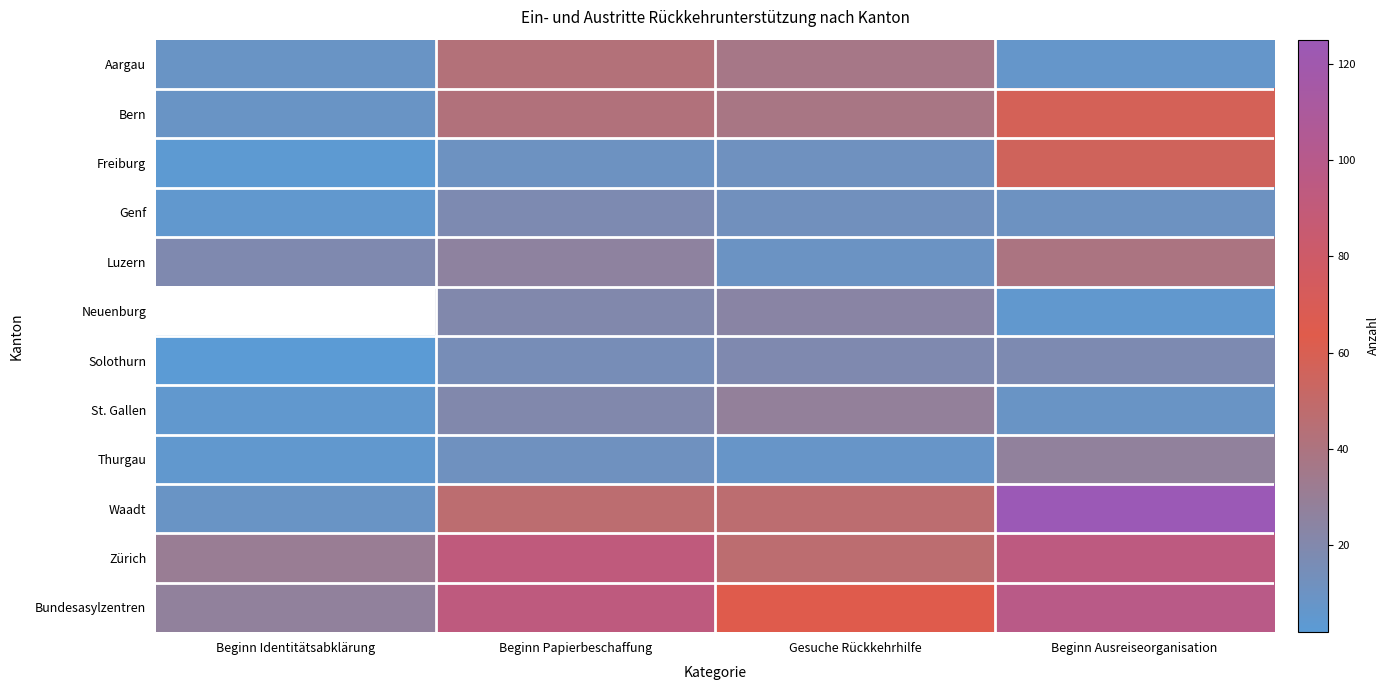

At how many categories does at least one series exceed 85?

2